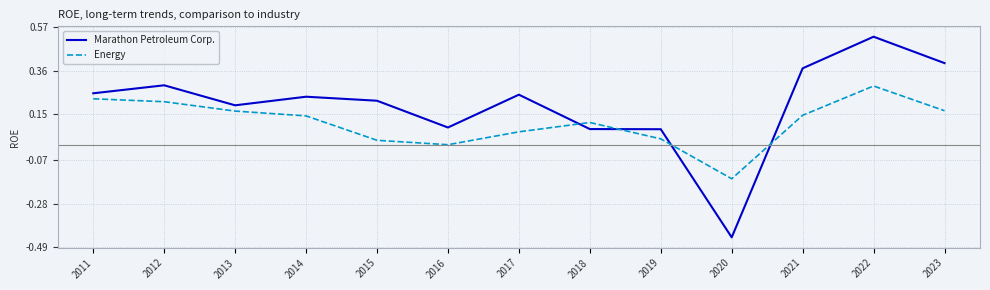

Between which two adjacent categories do Marathon Petroleum Corp. and Energy first intersect?

2017 and 2018